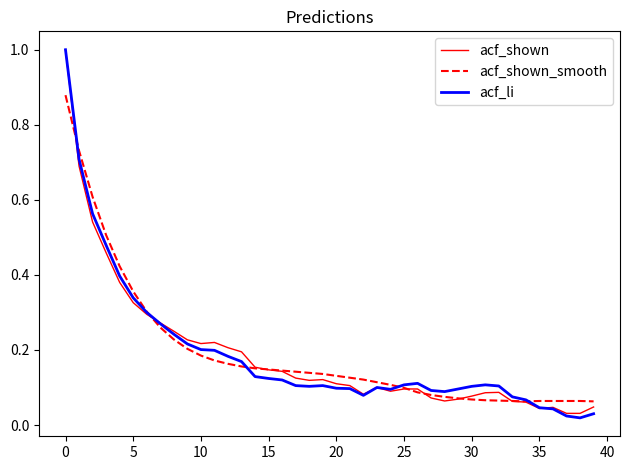

What is the highest value of the acf_shown series?

1.0